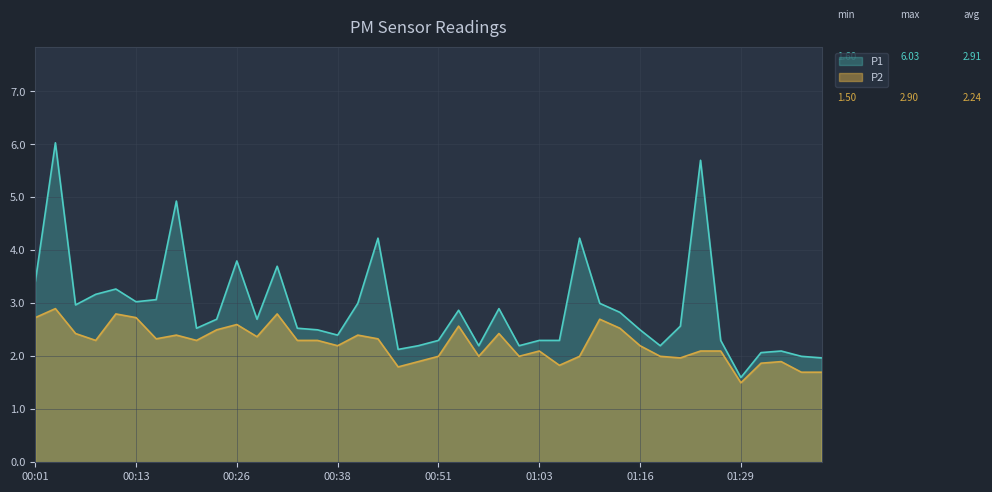

Count the number of categories in the chart.

40